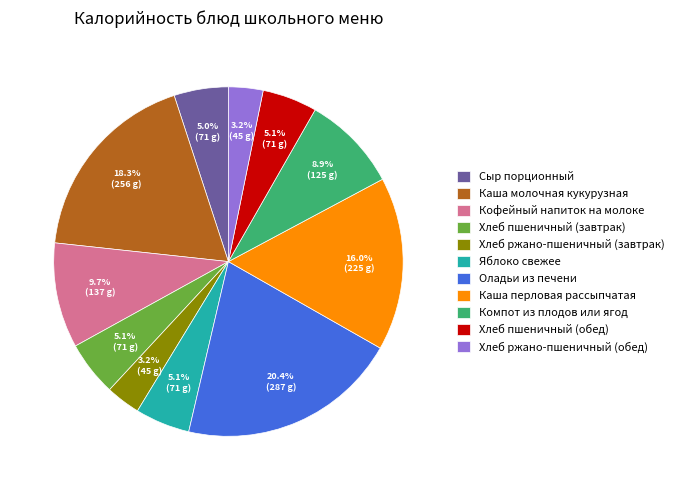

How many segments does this pie chart have?

11